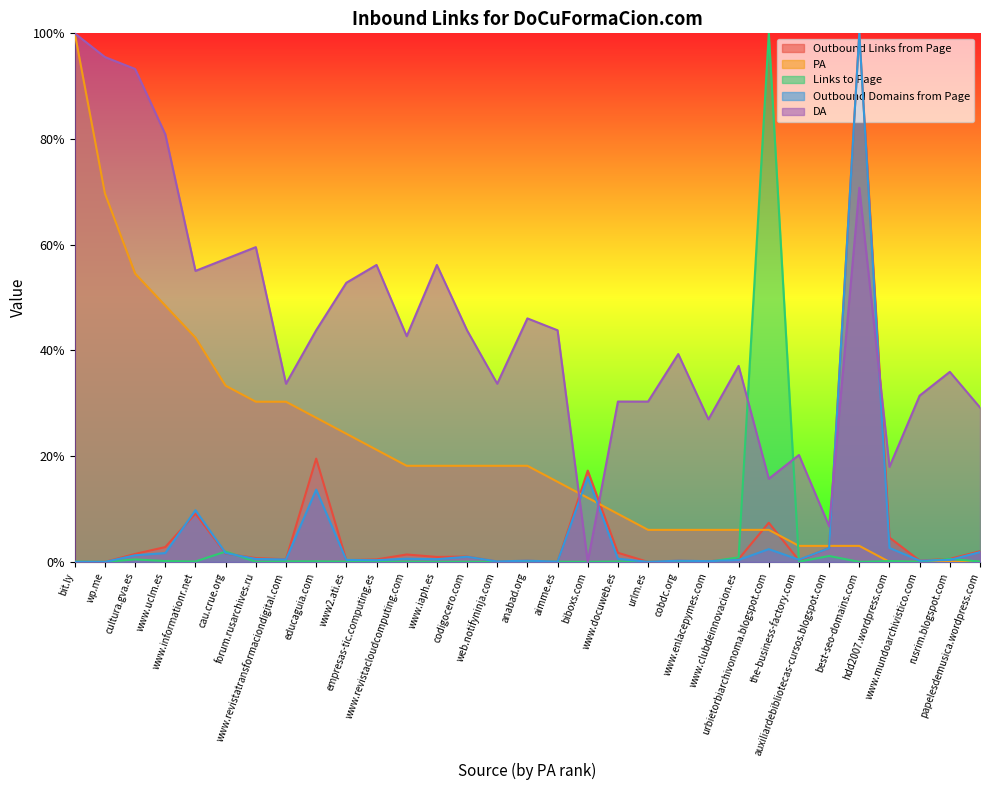

What is the label of the 28th point from the left?

hdd2007.wordpress.com